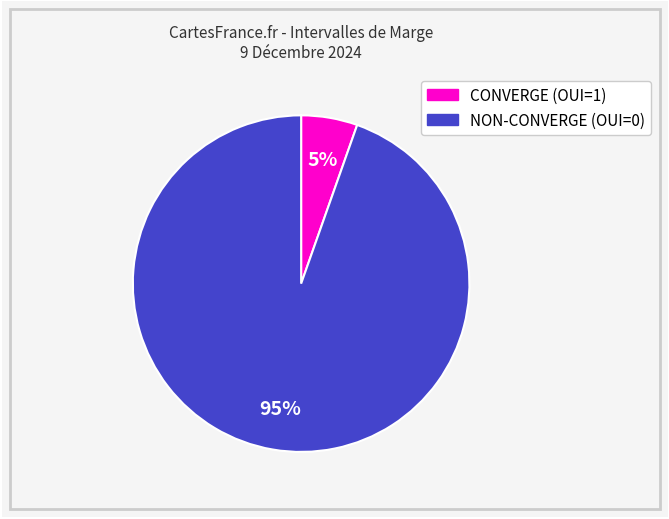

To the nearest percent, what is the average slice percentage?

50%